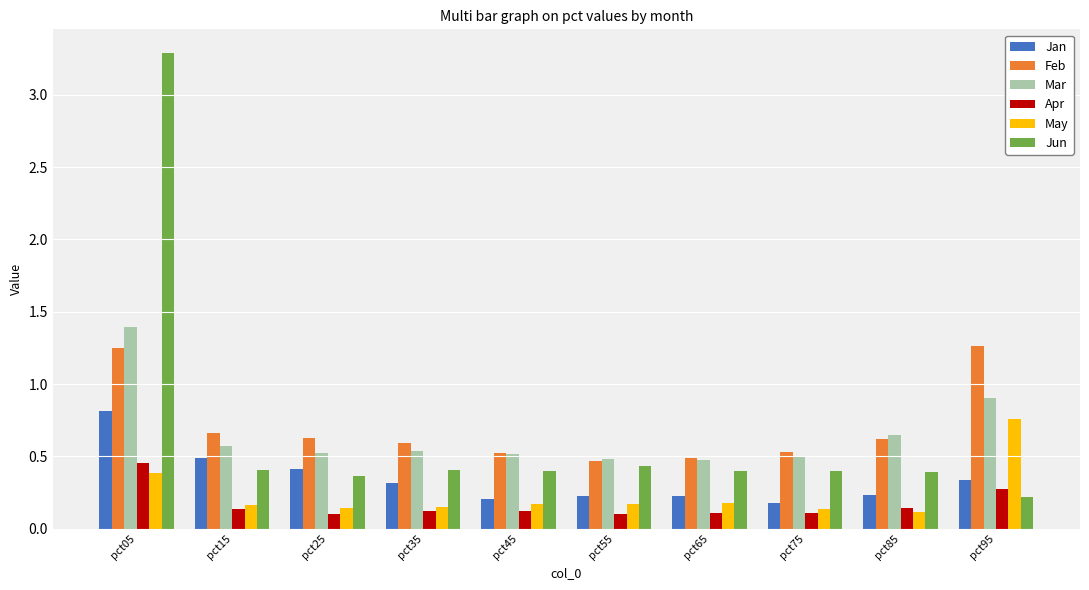

Is it true that Apr equals 0.5 at pct05?

True